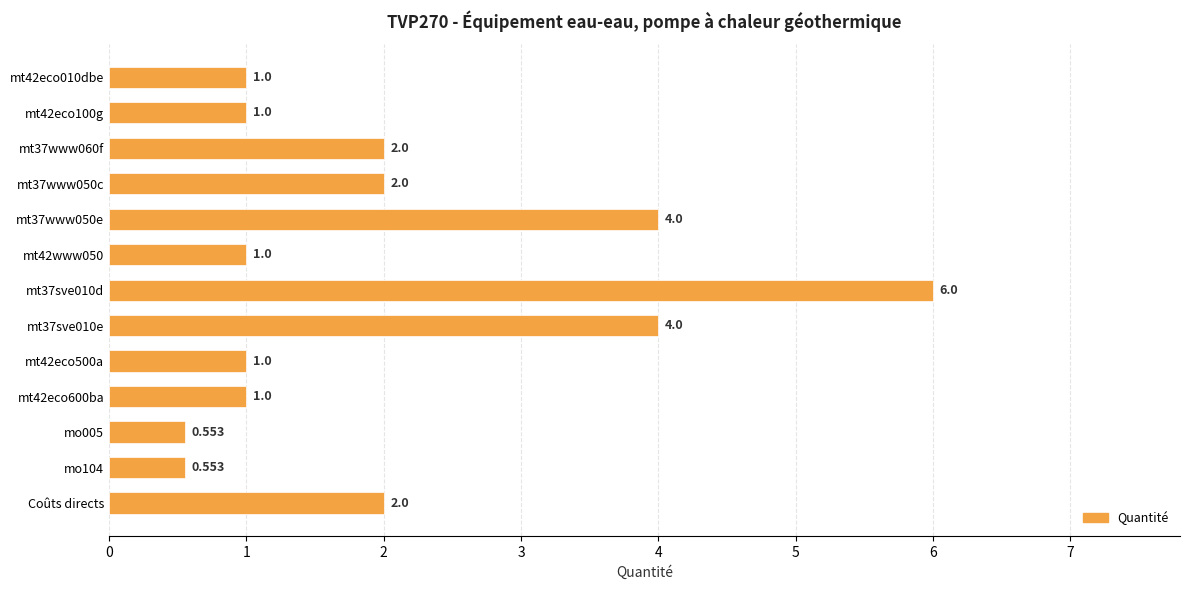

What is the label of the 1st bar from the bottom?

Coûts directs